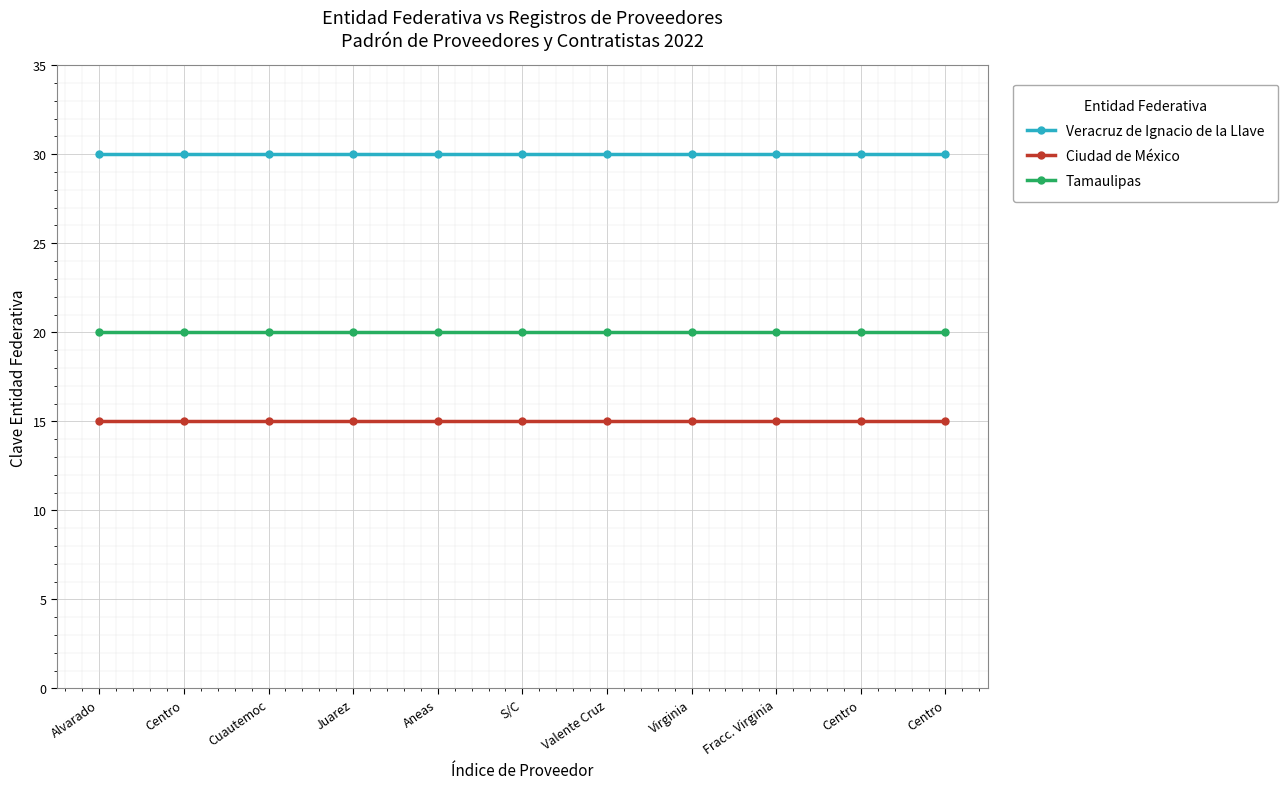

What is the average value of the Tamaulipas series?

20